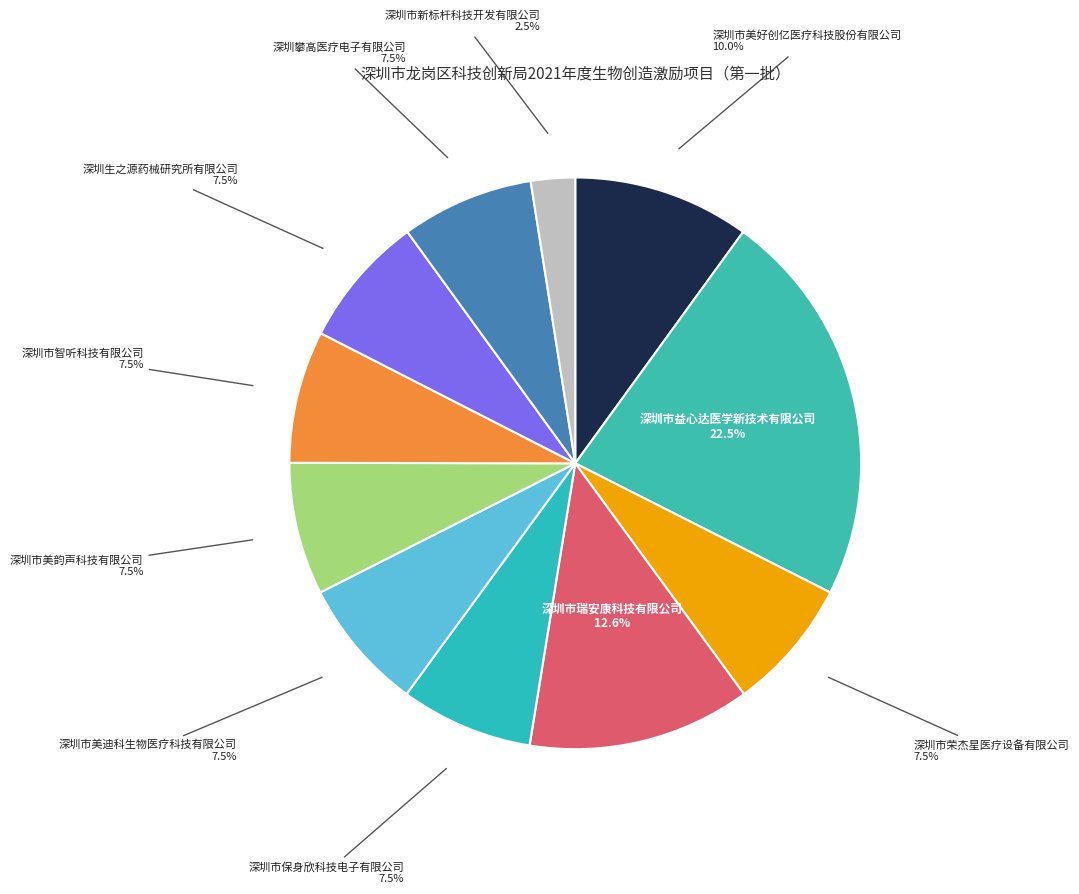

Which slice is the largest?

深圳市益心达医学新技术有限公司